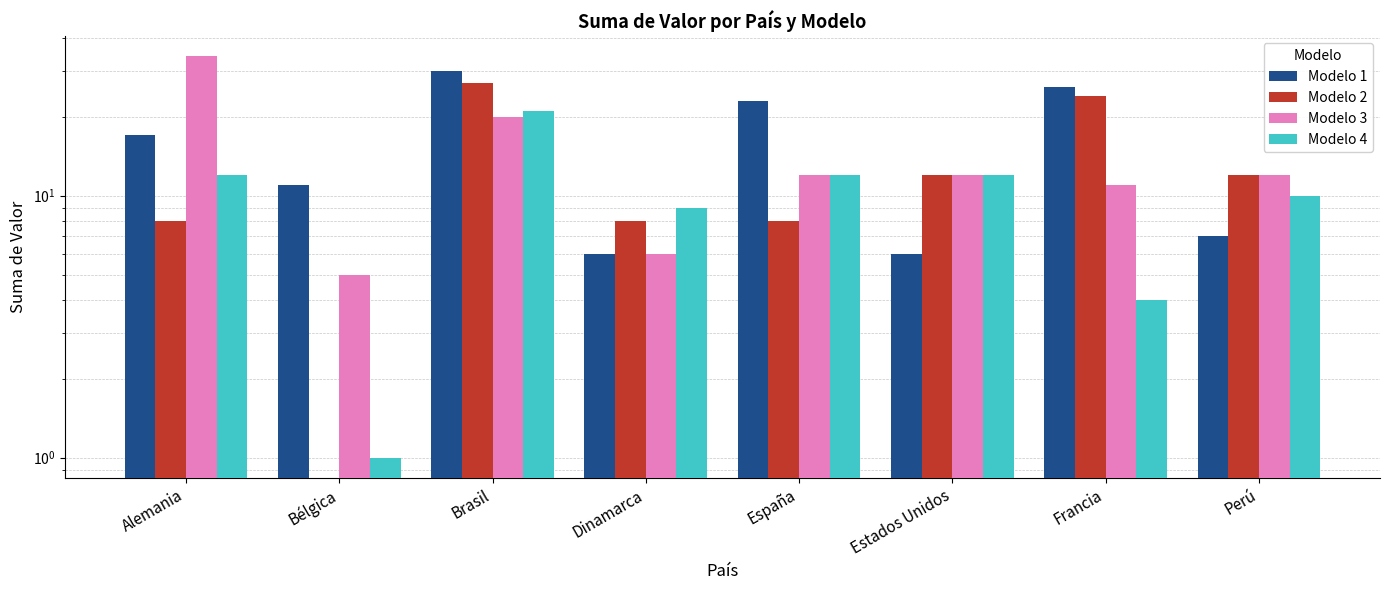

How many data points does each series have?

8